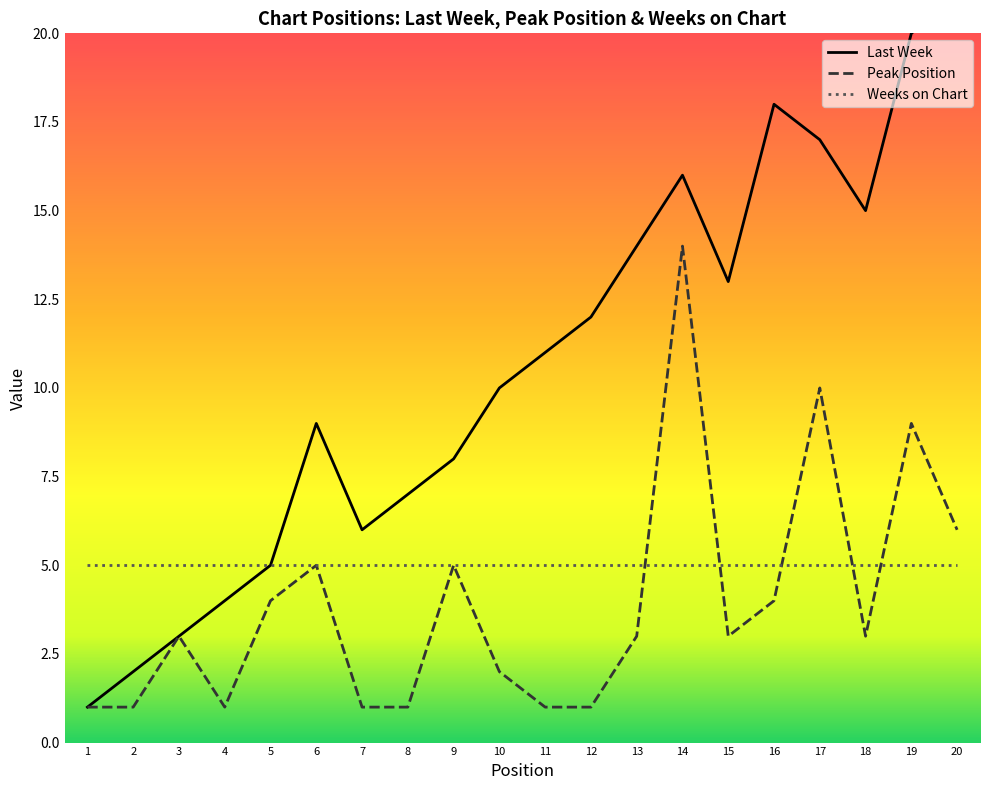

Does the chart have visible grid lines?

No